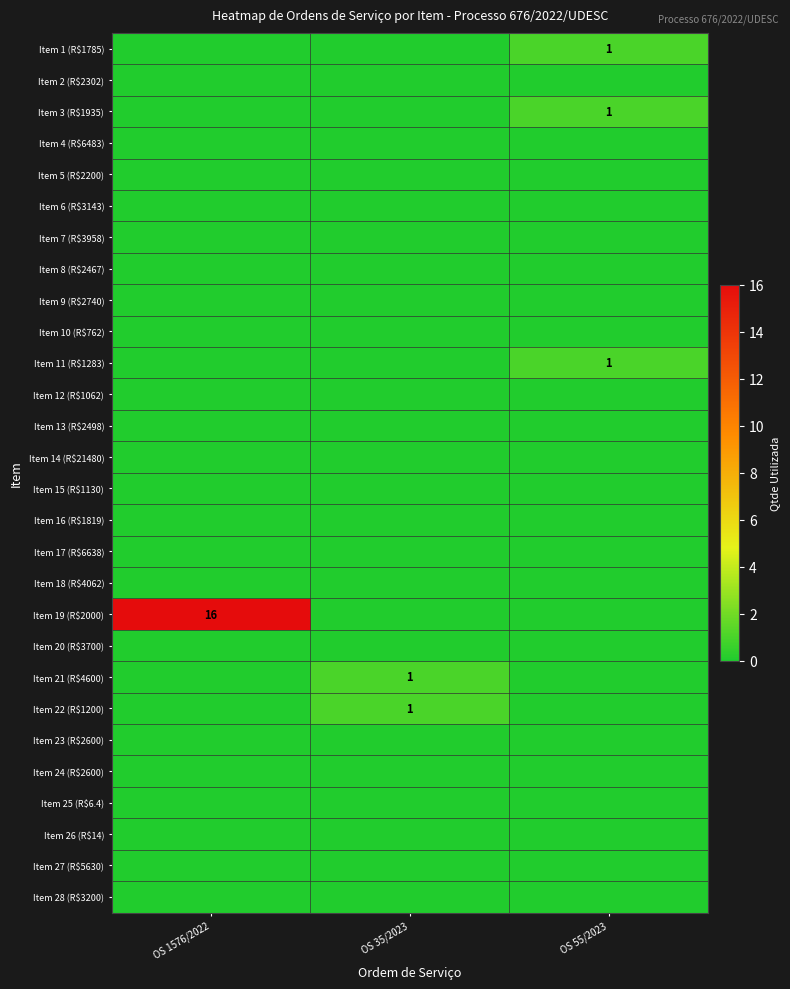

The Item 3 (R$1935) series shows 1 at OS 55/2023. True or false?

True